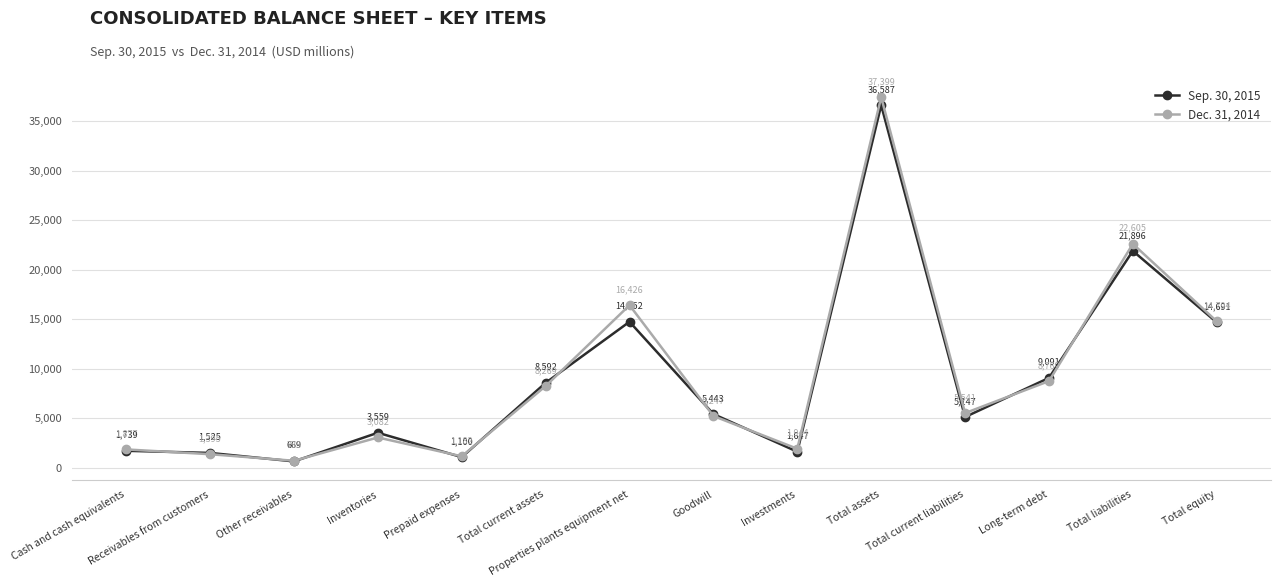

Rank the series by their maximum value, from lowest to highest.

Sep. 30, 2015, Dec. 31, 2014